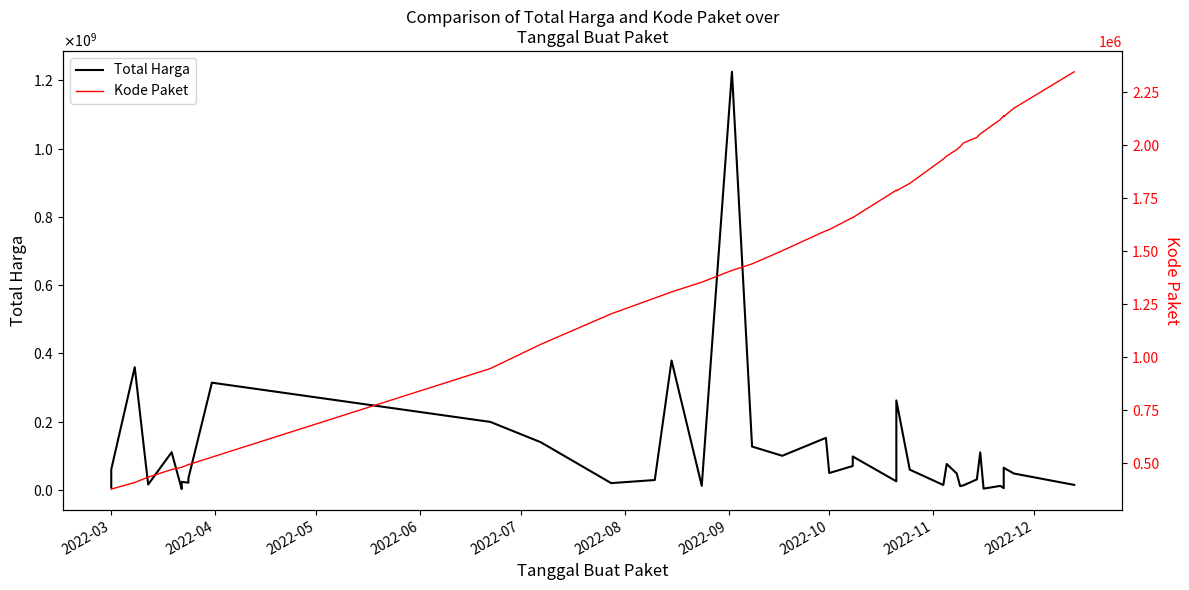

How many interior local valleys does the Total Harga series have?

12